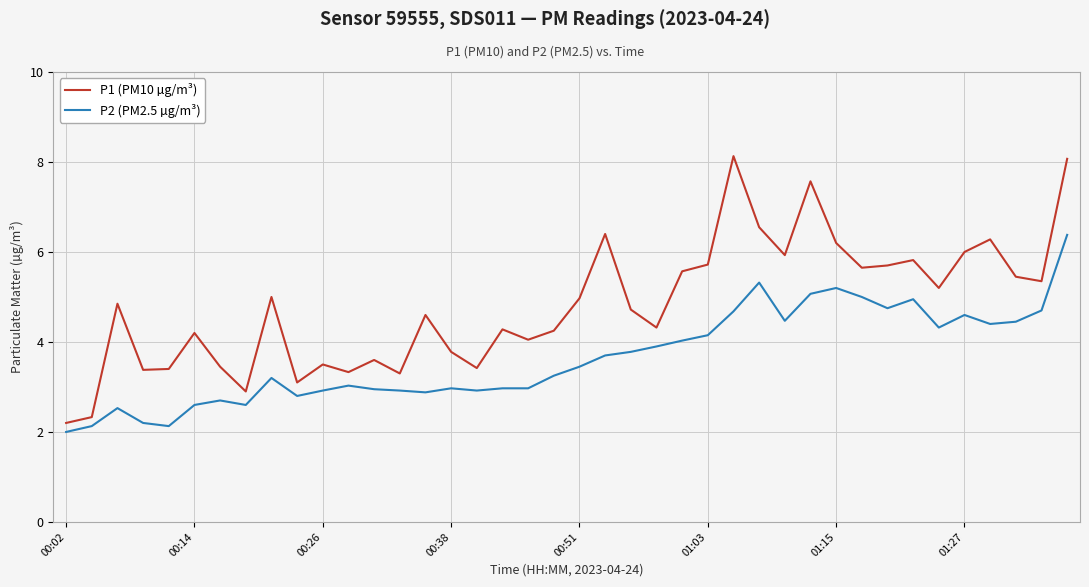

What is the difference between the second highest and second lowest values in the P2 (PM2.5 µg/m³) series?

3.2